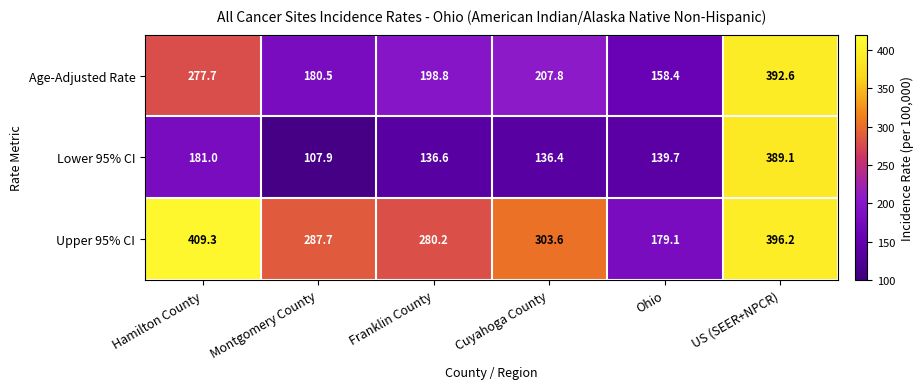

What is the average value of the Lower 95% CI series?

181.8